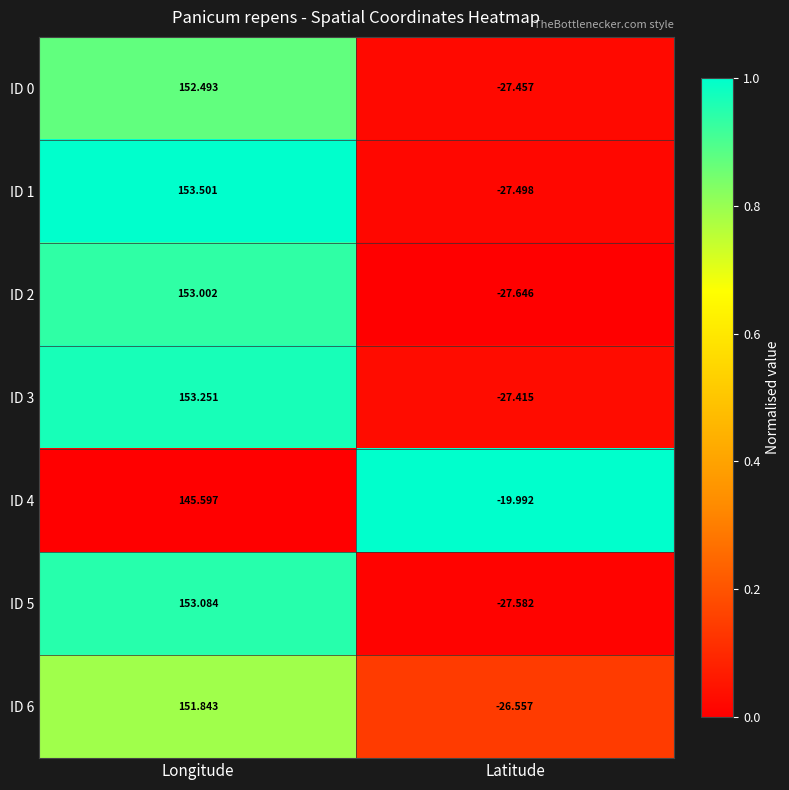

At how many categories does at least one series exceed 0?

1